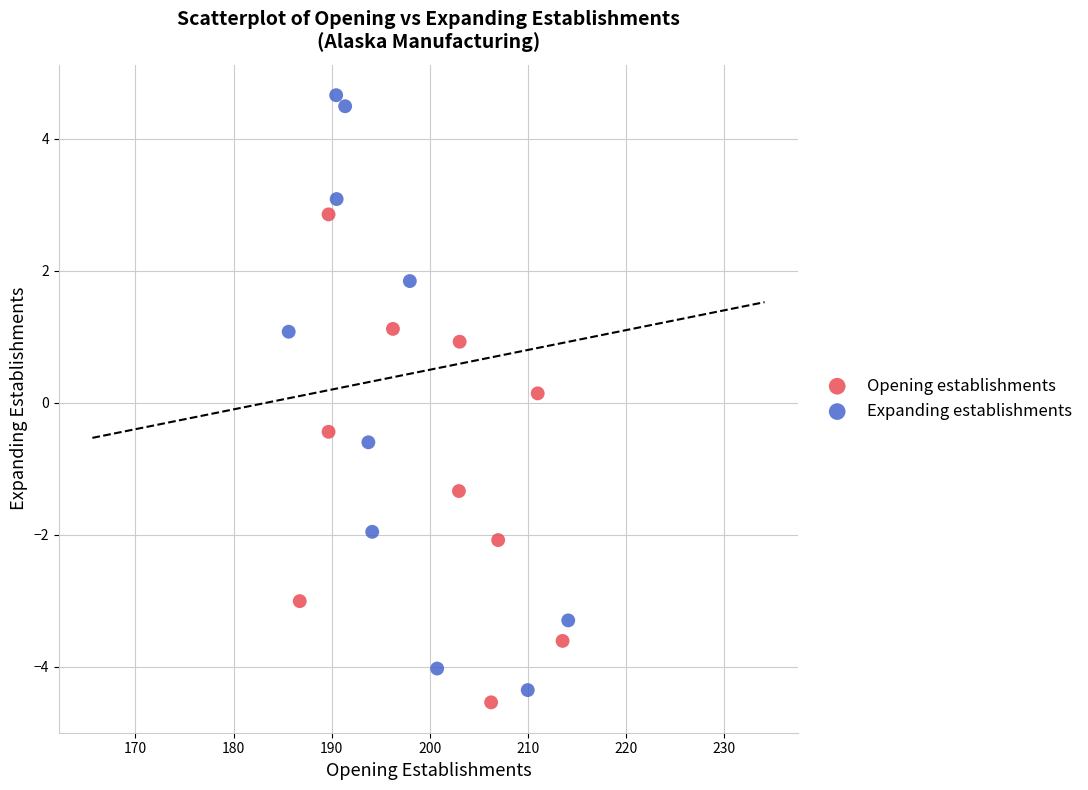

Which series has the widest spread of Y values?

Expanding establishments